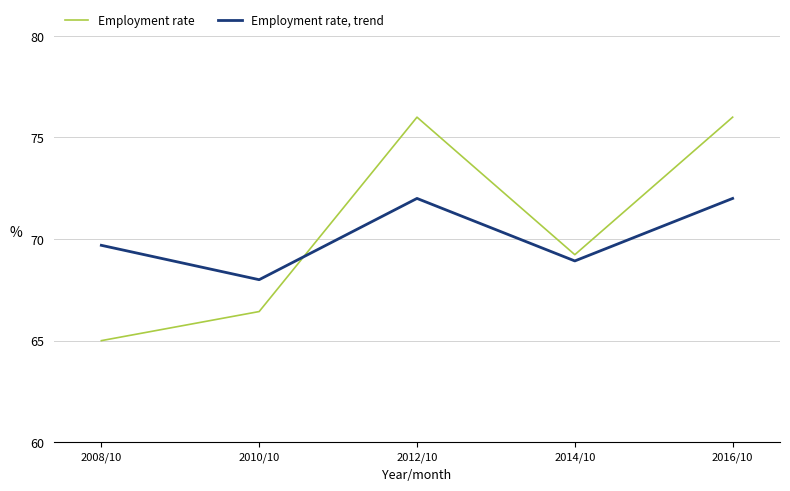

Is the value of Employment rate at 2010/10 greater than the value of Employment rate, trend at 2016/10?

No